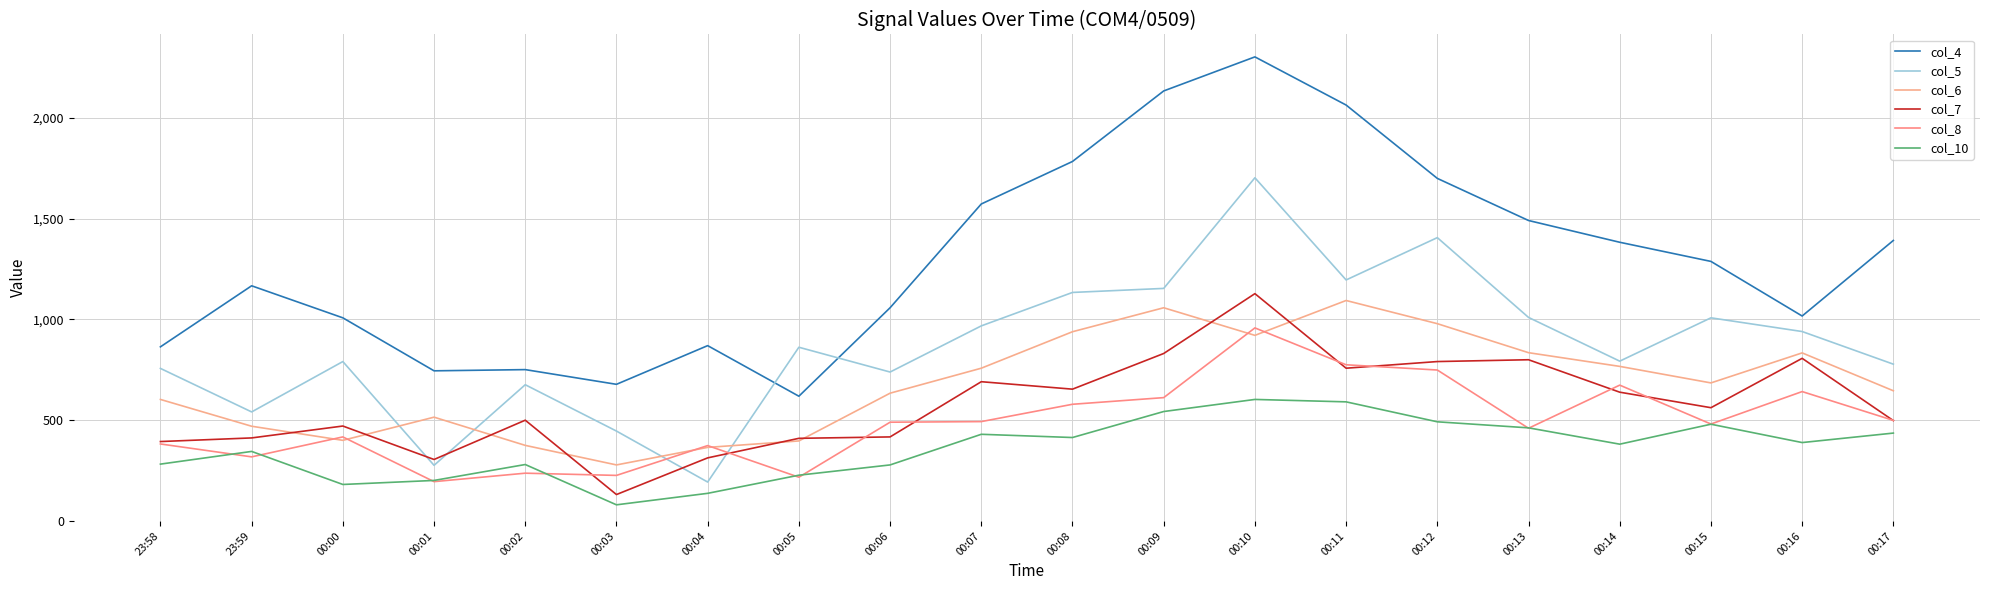

How many interior local peaks does the col_5 series have?

6